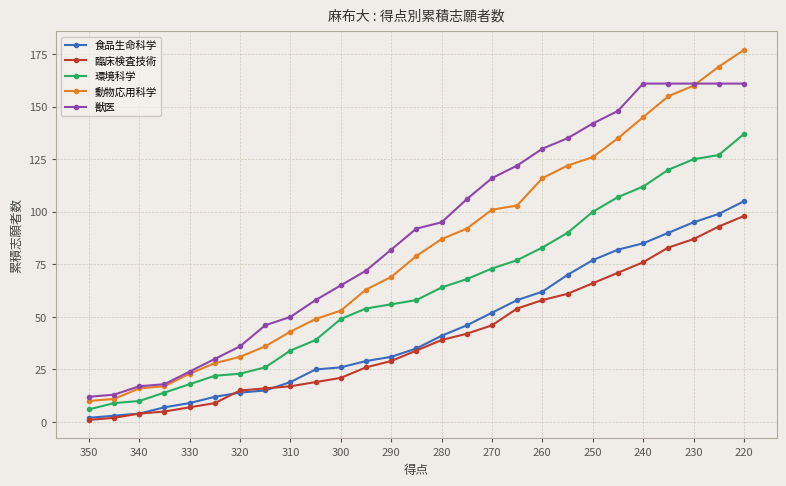

How many distinct data groups are displayed?

5